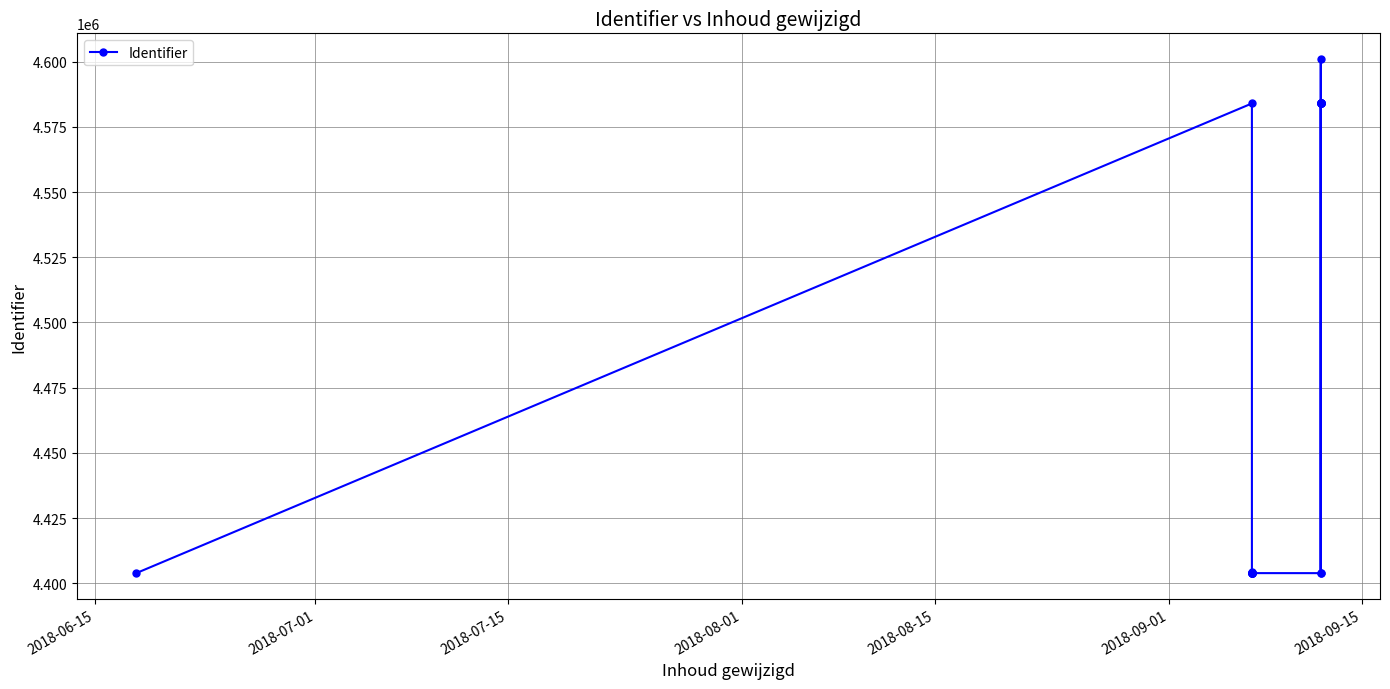

How many points are higher than both their immediate neighbors (excluding endpoints)?

4